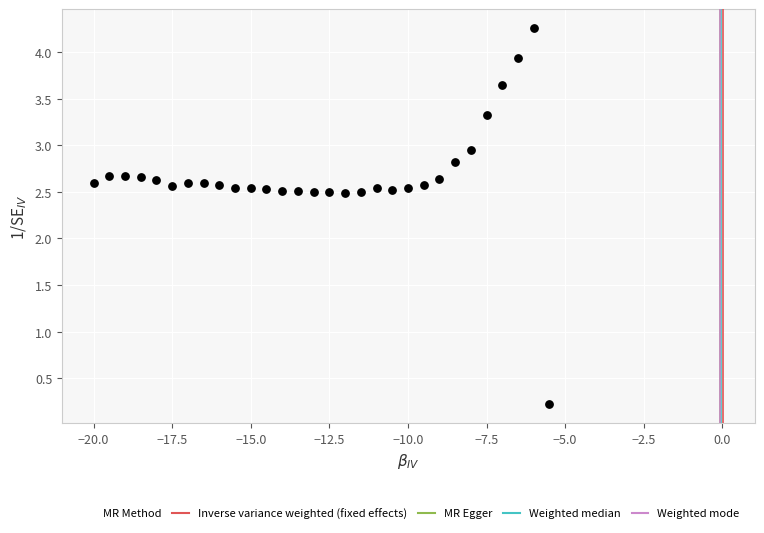

What is the range of Y values (max minus min)?

4.0